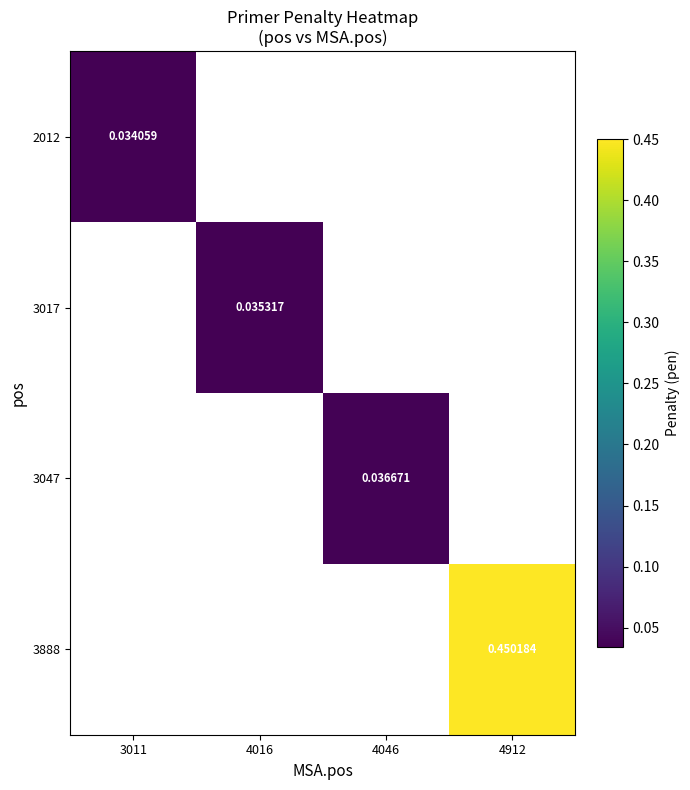

List the series in order of their overall mean, lowest first.

2012, 3017, 3047, 3888